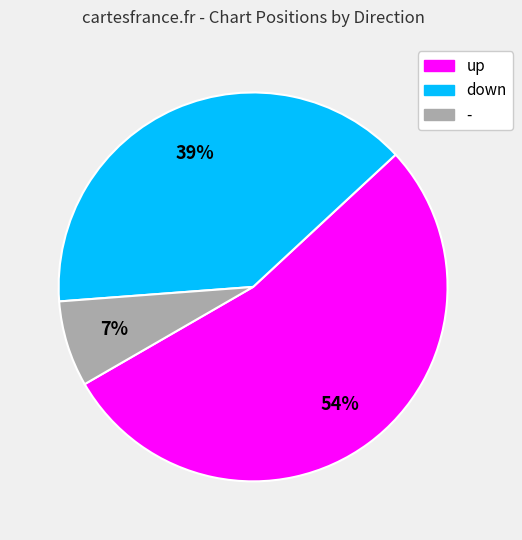

Do down and up together represent more than half of the pie?

Yes